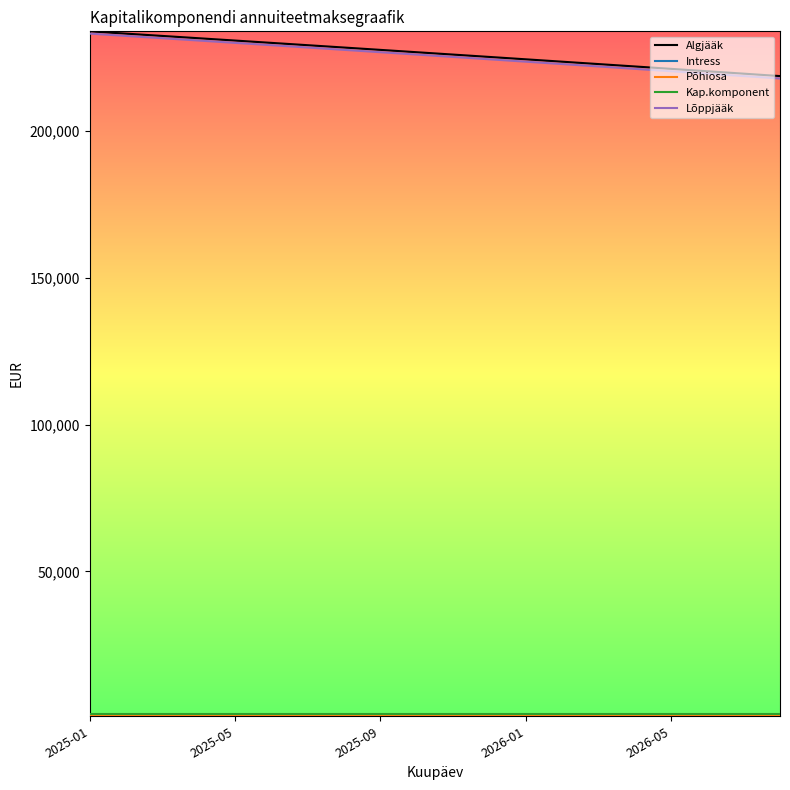

Which series has the widest spread of values?

Lõppjääk